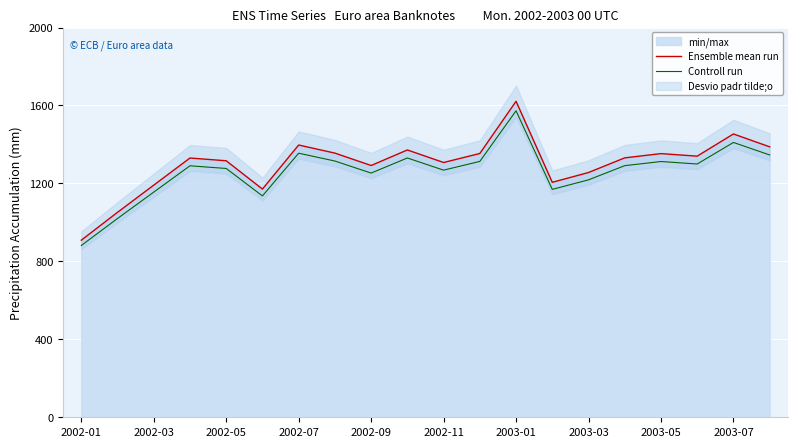

At 2002-07, list the series in order from smallest to largest.

Controll run, Ensemble mean run